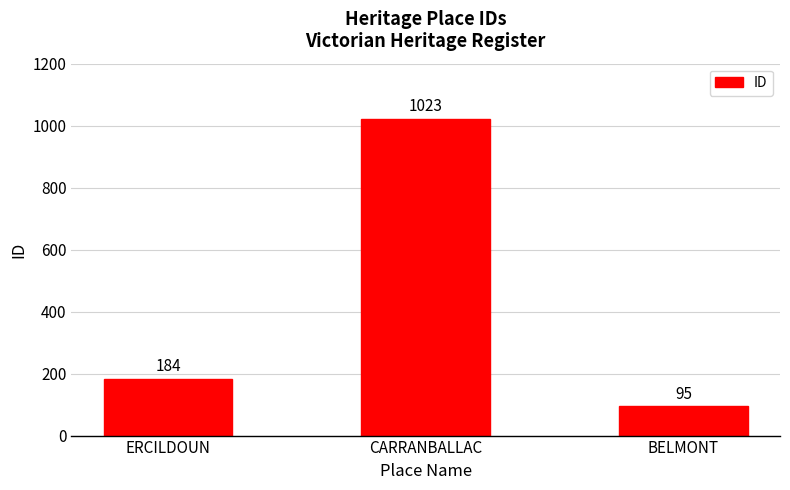

Which label corresponds to the smallest value in the chart?

BELMONT